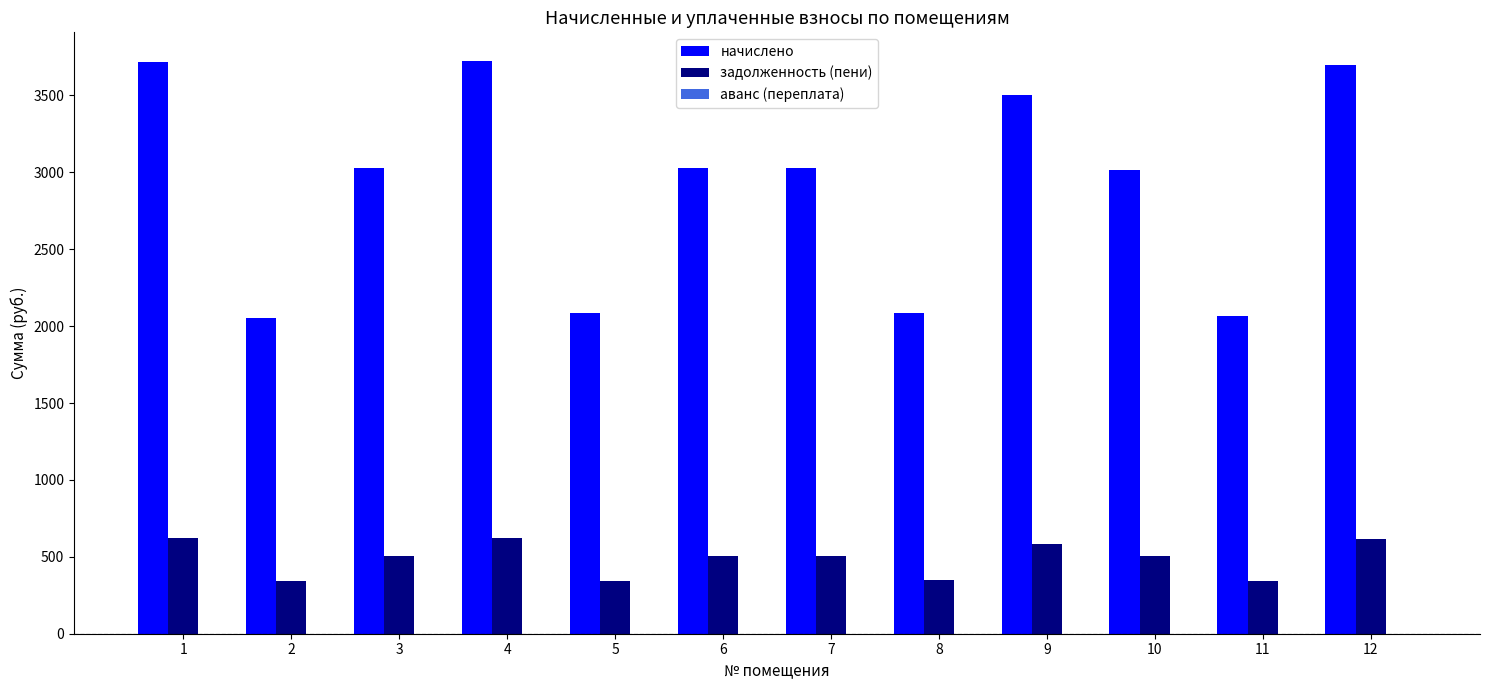

Which series changed the most between 1 and 5?

начислено